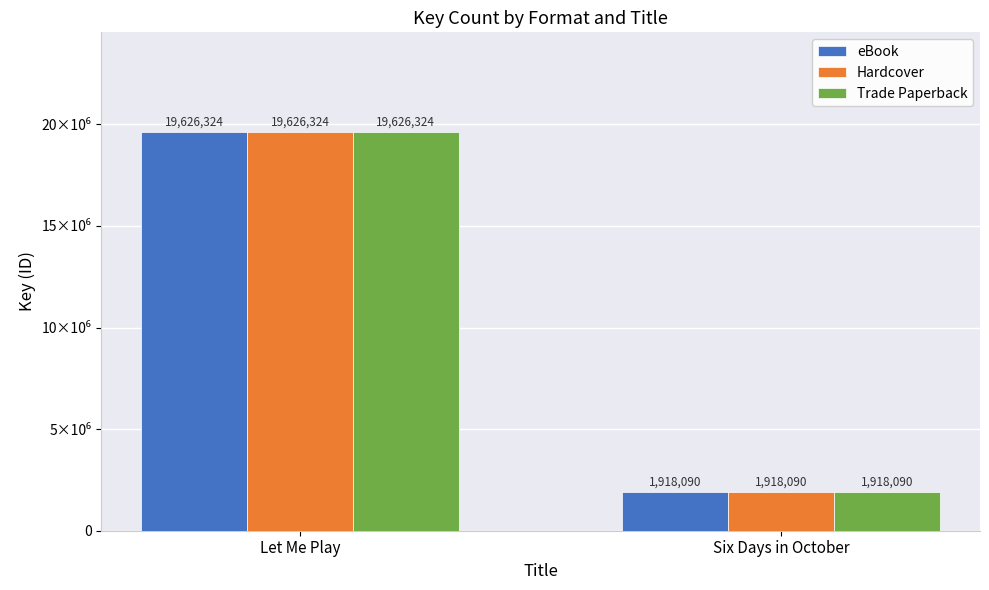

What is the sum of all Hardcover values?

21544414